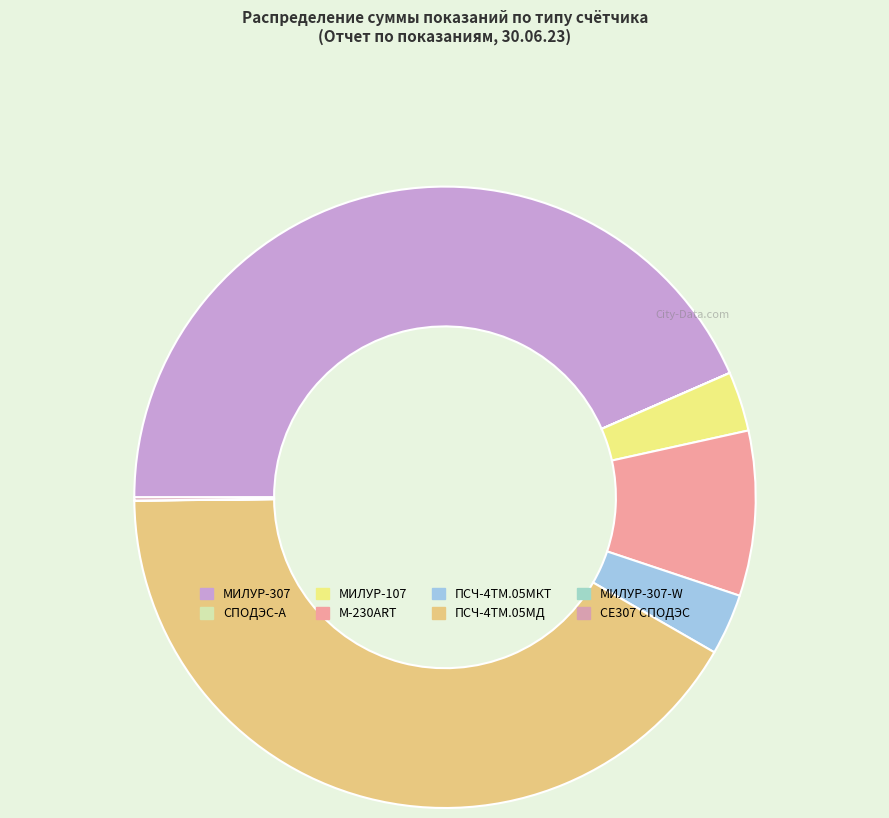

How much of the chart is everything except M-230ART?

91.4%